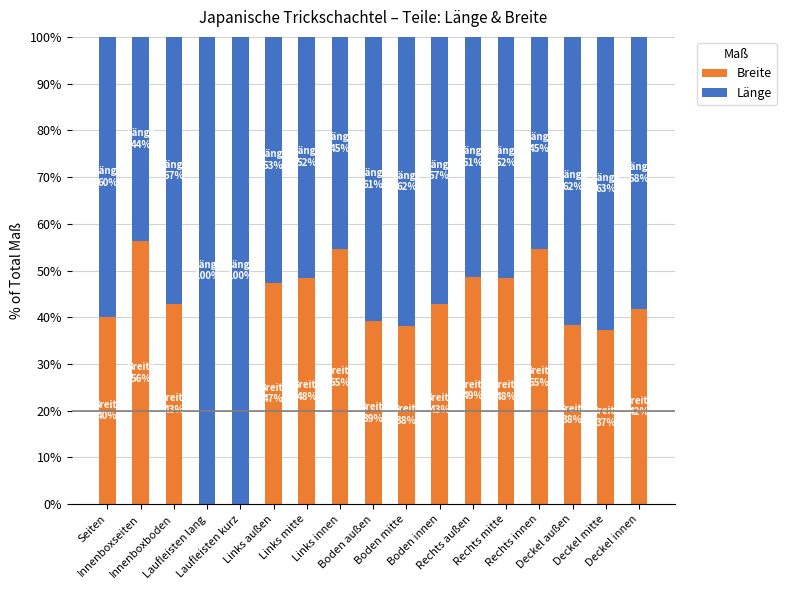

What is the total value across all series at Rechts innen?

100.0